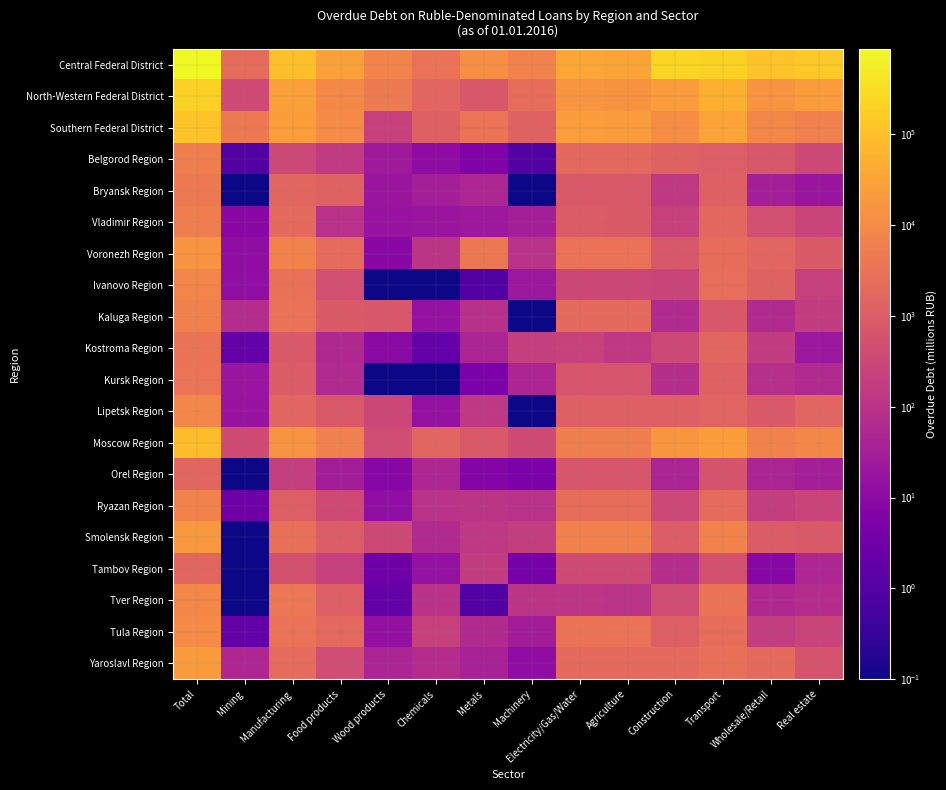

What is the total value across all series at Chemicals?

8192.2